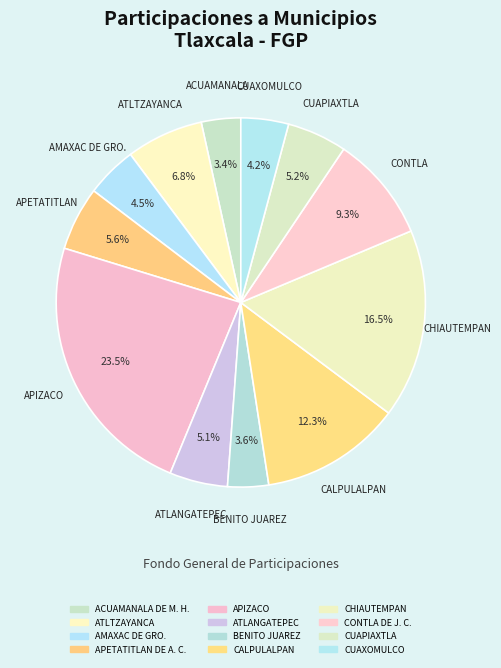

What percentage is the ATLTZAYANCA slice, to the nearest percent?

7%